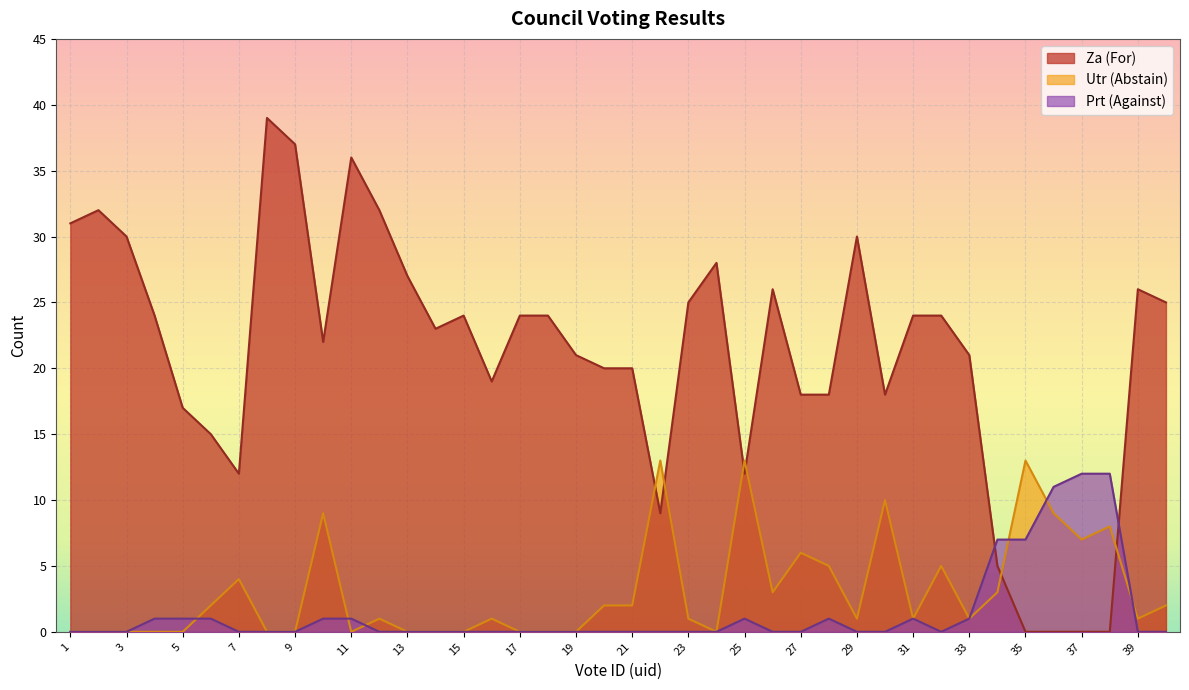

How many categories are shown in the chart?

40